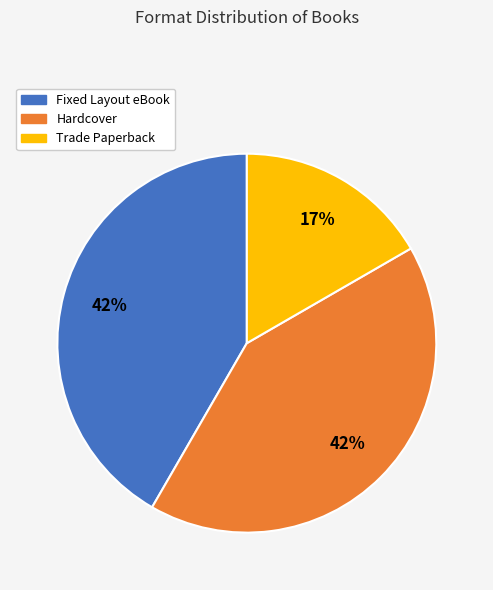

To the nearest percent, what is the difference between the largest and smallest slice percentages?

25%